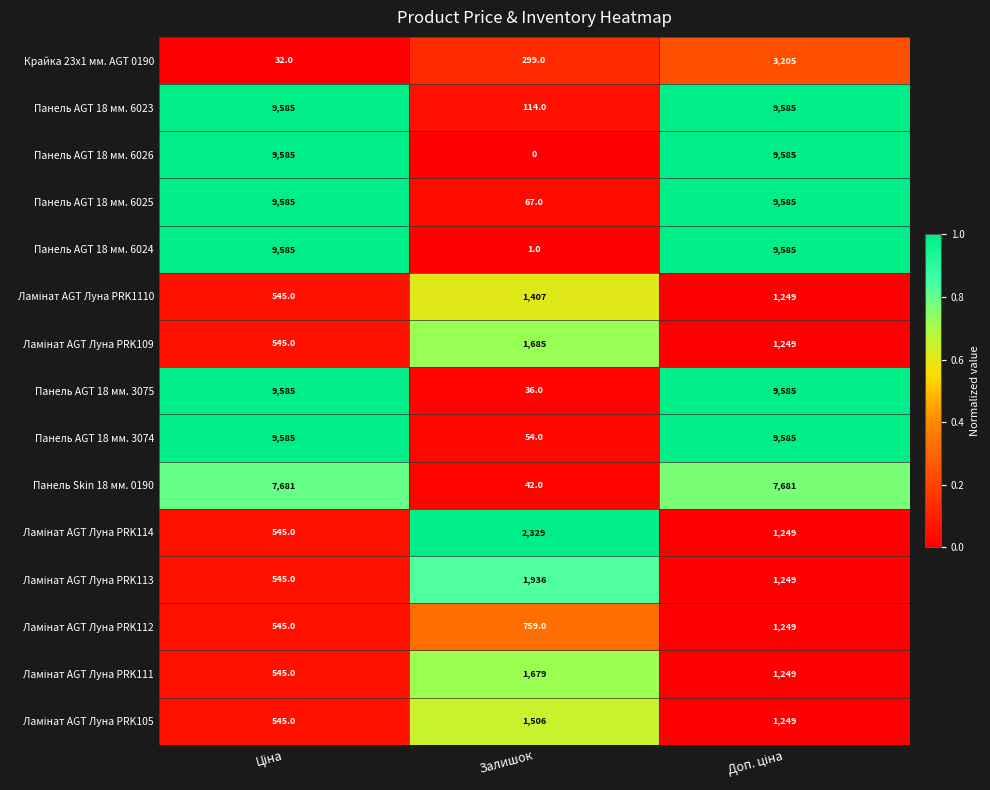

What is the difference between the second highest and minimum values in the Панель AGT 18 мм. 6025 series?

9518